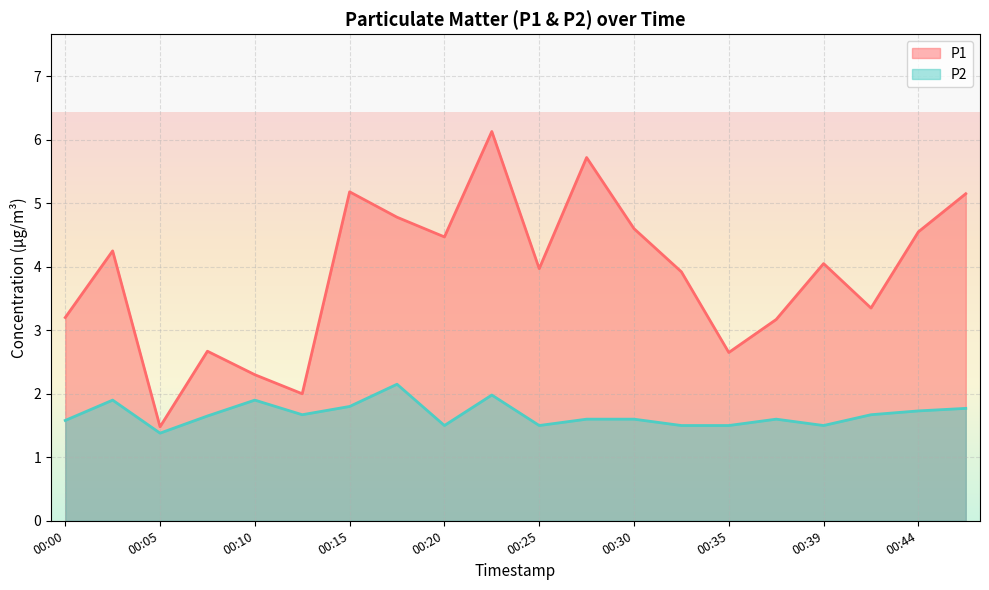

The value of P1 at 00:25 is 1.2. True or false?

False